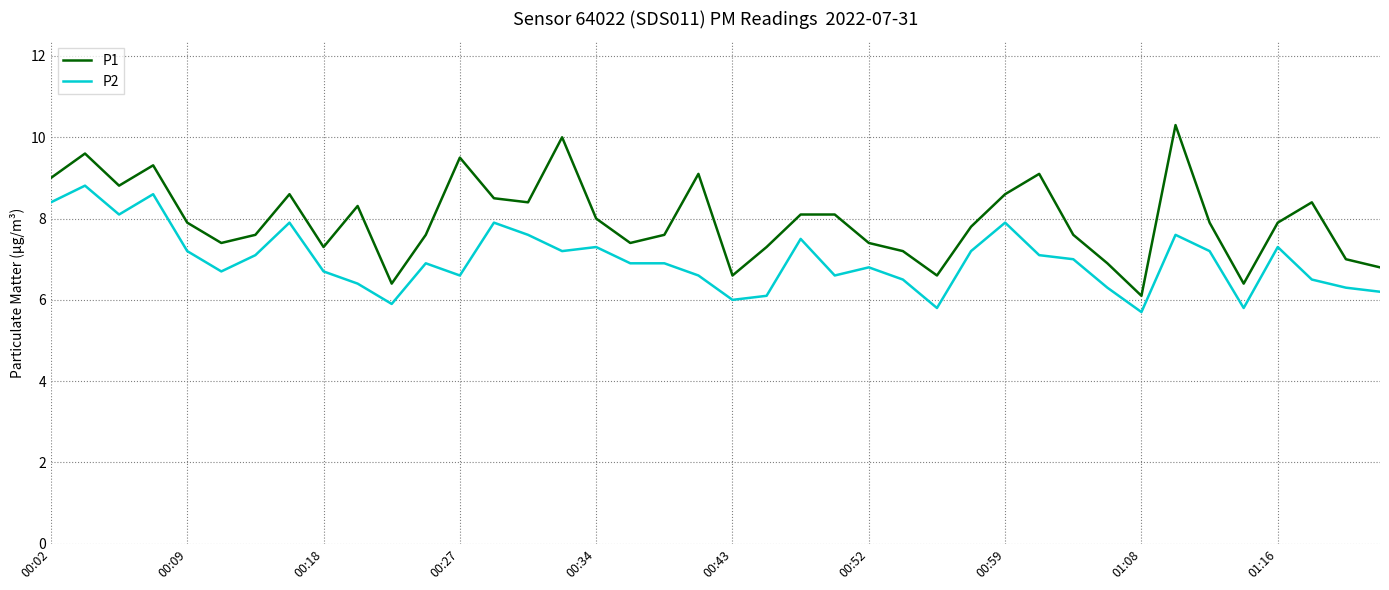

Rank the series by their average value, from highest to lowest.

P1, P2